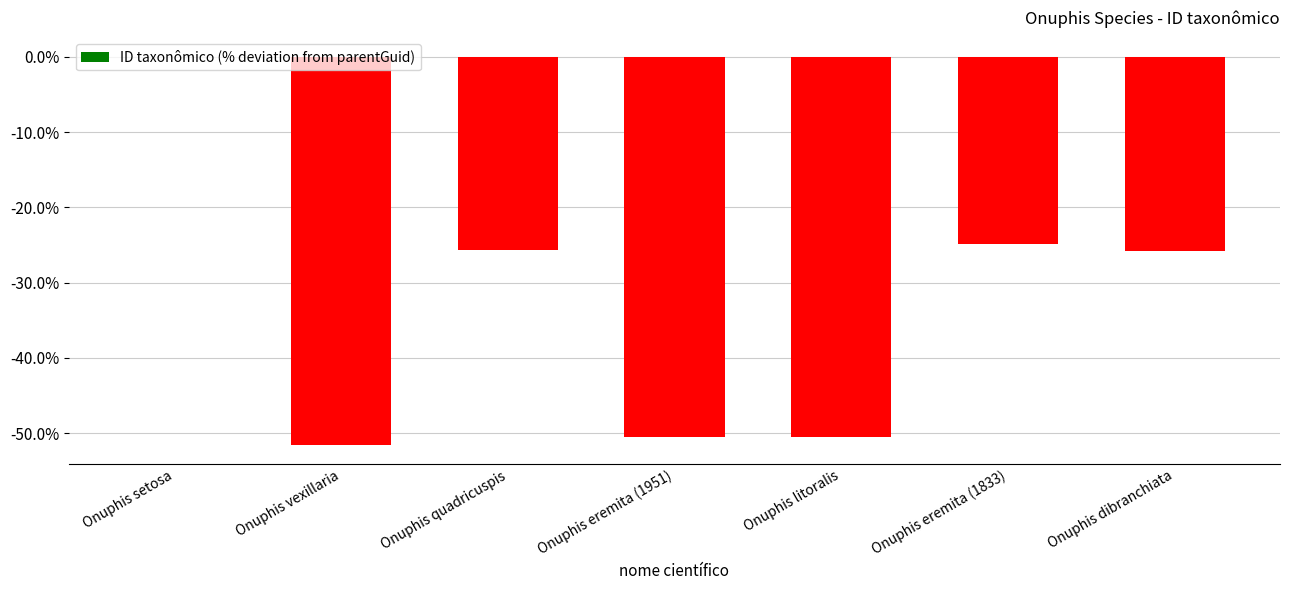

The value at Onuphis quadricuspis is -25.7. True or false?

True